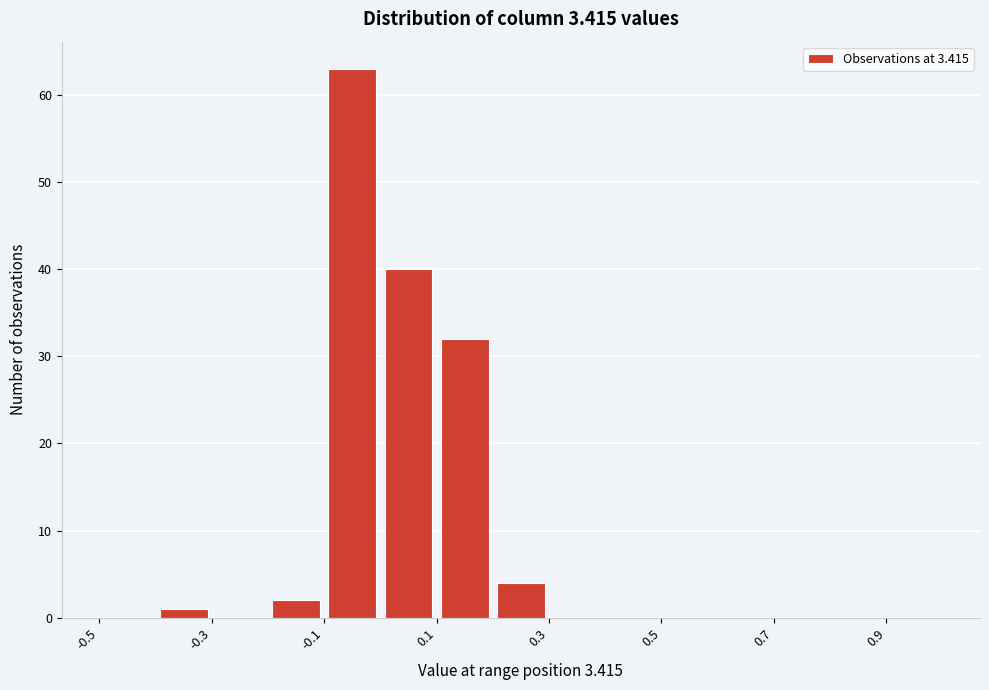

Which range on the x-axis has the tallest bar?

-0.1 to 0.0